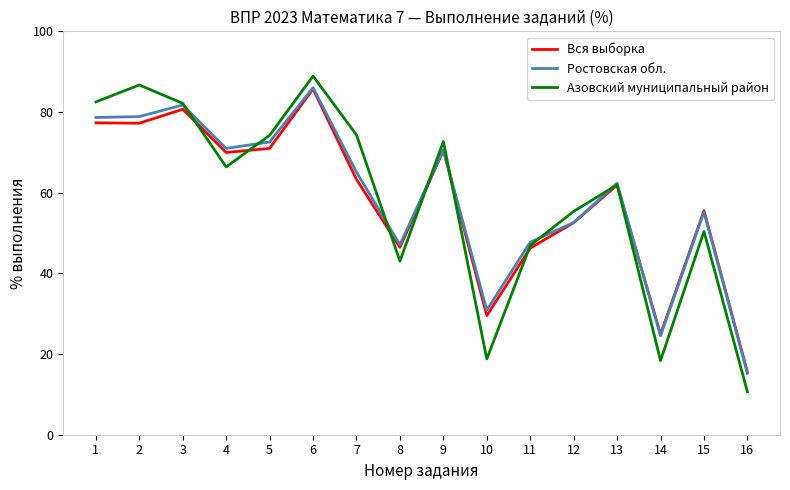

Where is the first local minimum for Азовский муниципальный район?

4